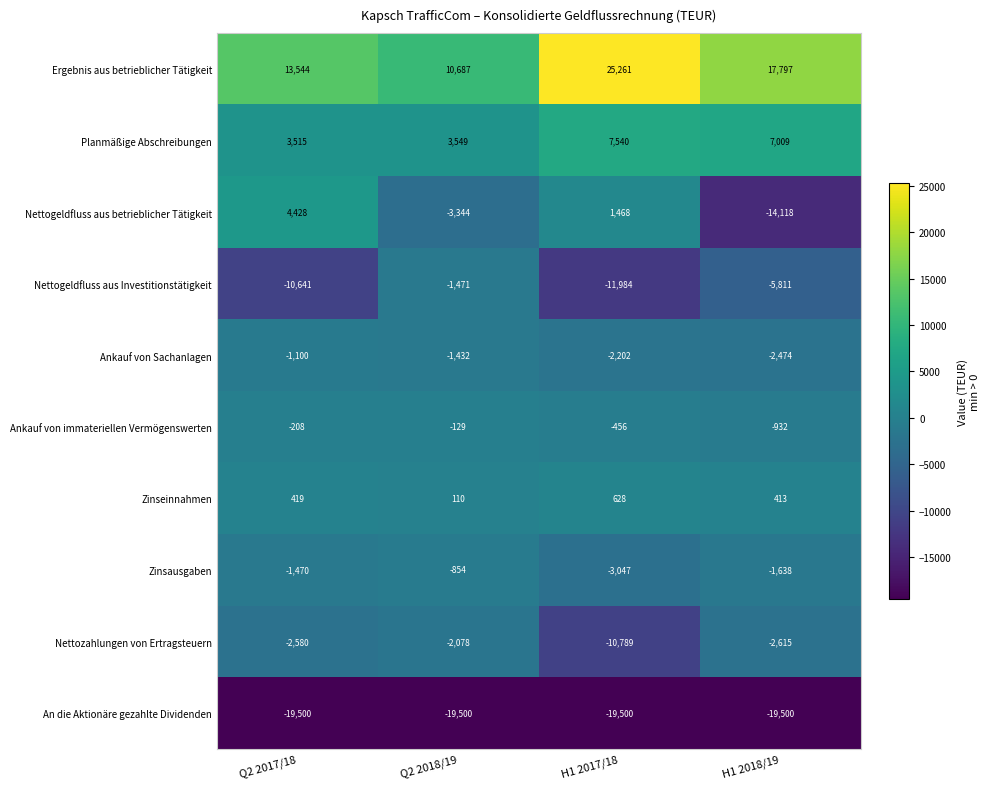

Is it true that Zinsausgaben equals -3047 at H1 2017/18?

True